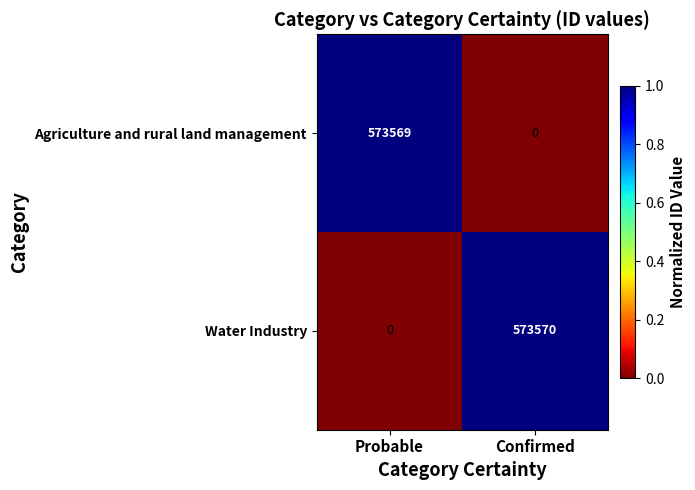

What is the sum of the Agriculture and rural land management values at Probable and Confirmed?

573569